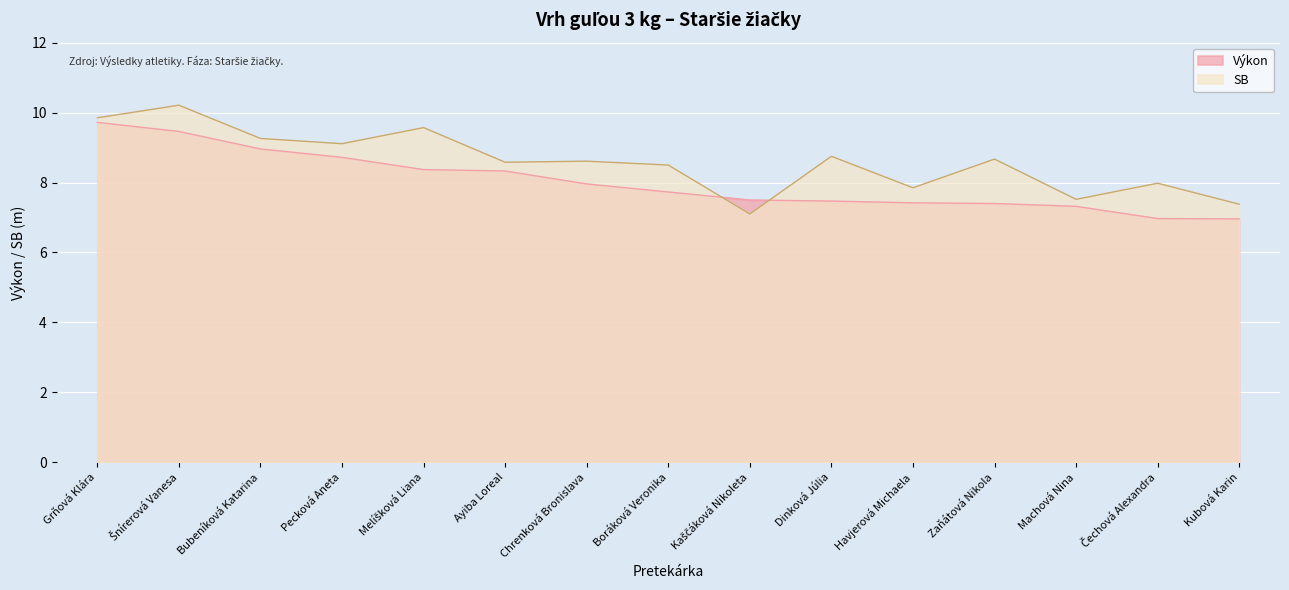

List the series in order of their overall mean, highest first.

SB, Výkon